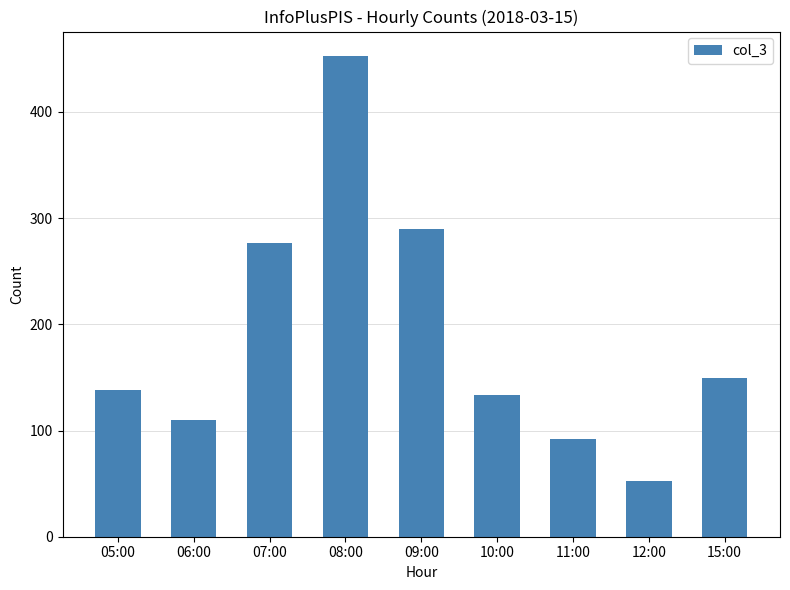

Reading left to right, transcribe all the data shown in this chart.

05:00=138	06:00=110	07:00=277	08:00=453	09:00=290	10:00=133	11:00=92	12:00=52	15:00=149